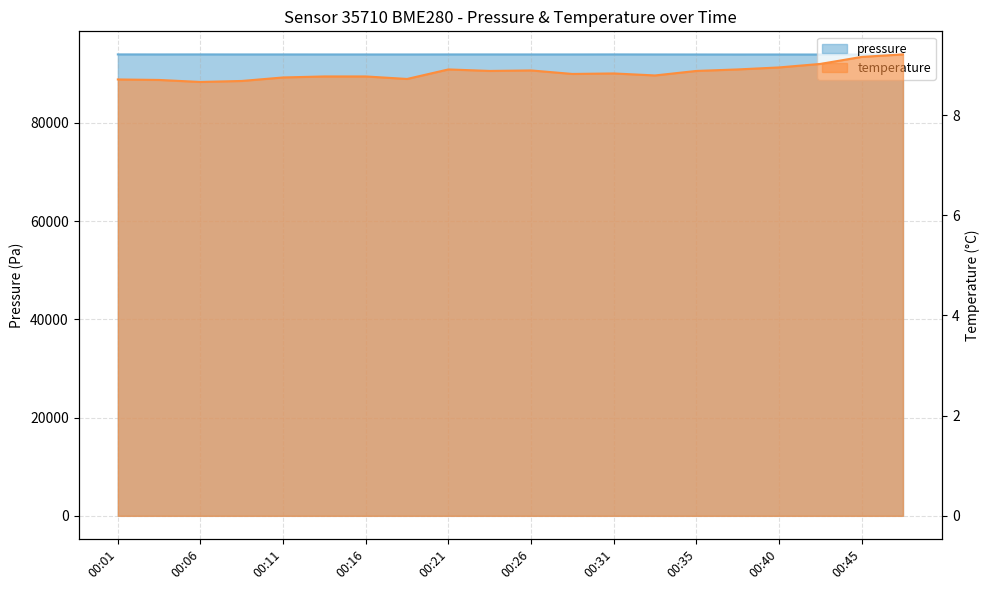

What is the sum of the temperature values at 00:23 and 00:31?

17.7